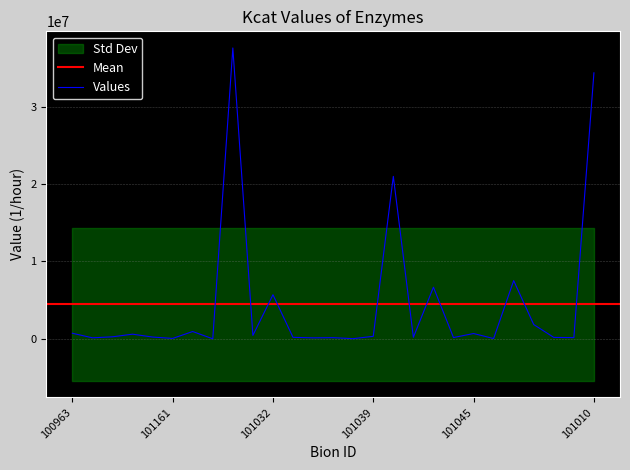

Between 101040 and 101171, which is larger?

101040